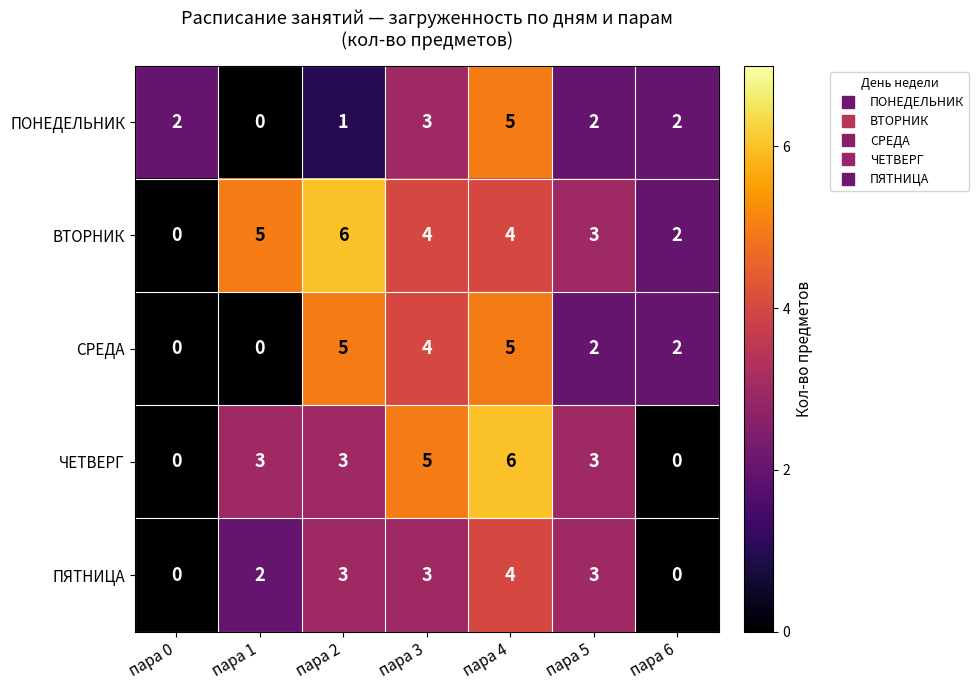

What is the difference between the highest and lowest values at пара 0?

2